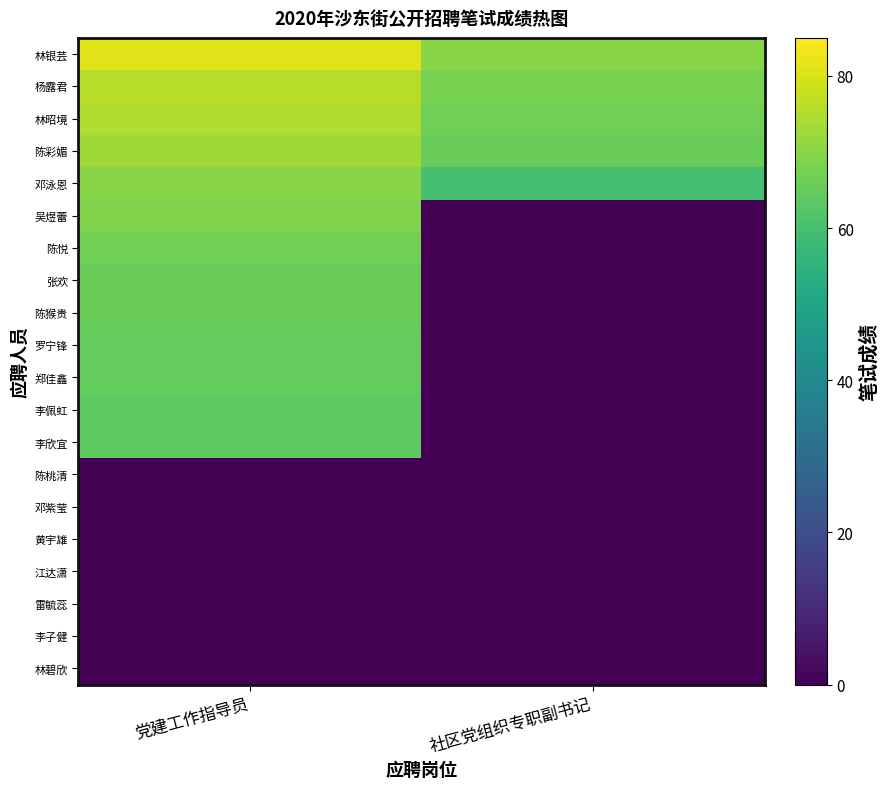

What is the difference between the highest and lowest values at 党建工作指导员?

81